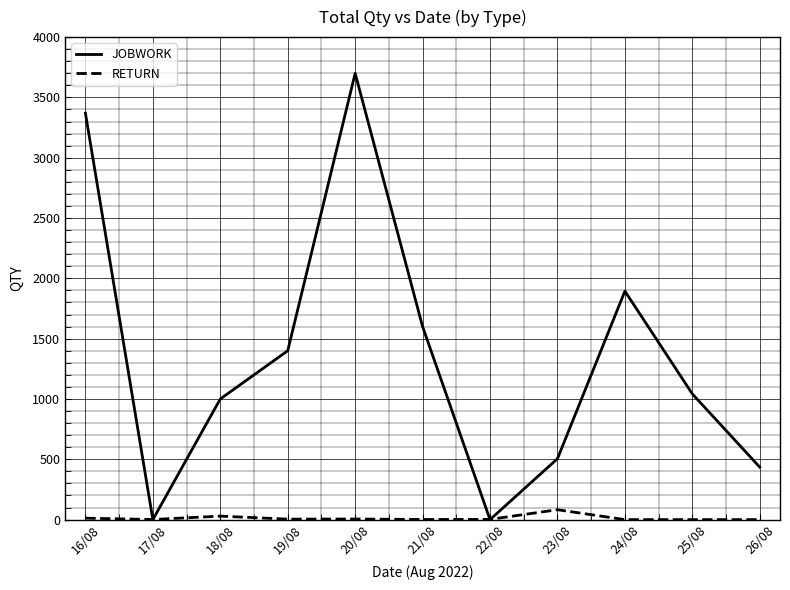

What is the difference between the JOBWORK values at 25/08 and 21/08?

558